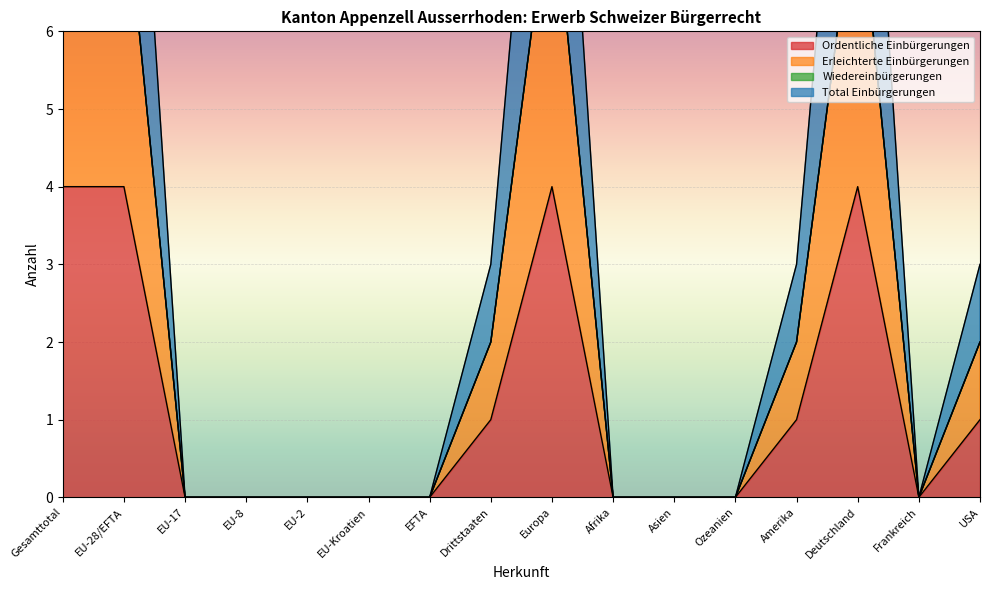

What is the highest value of the Ordentliche Einbürgerungen series?

4